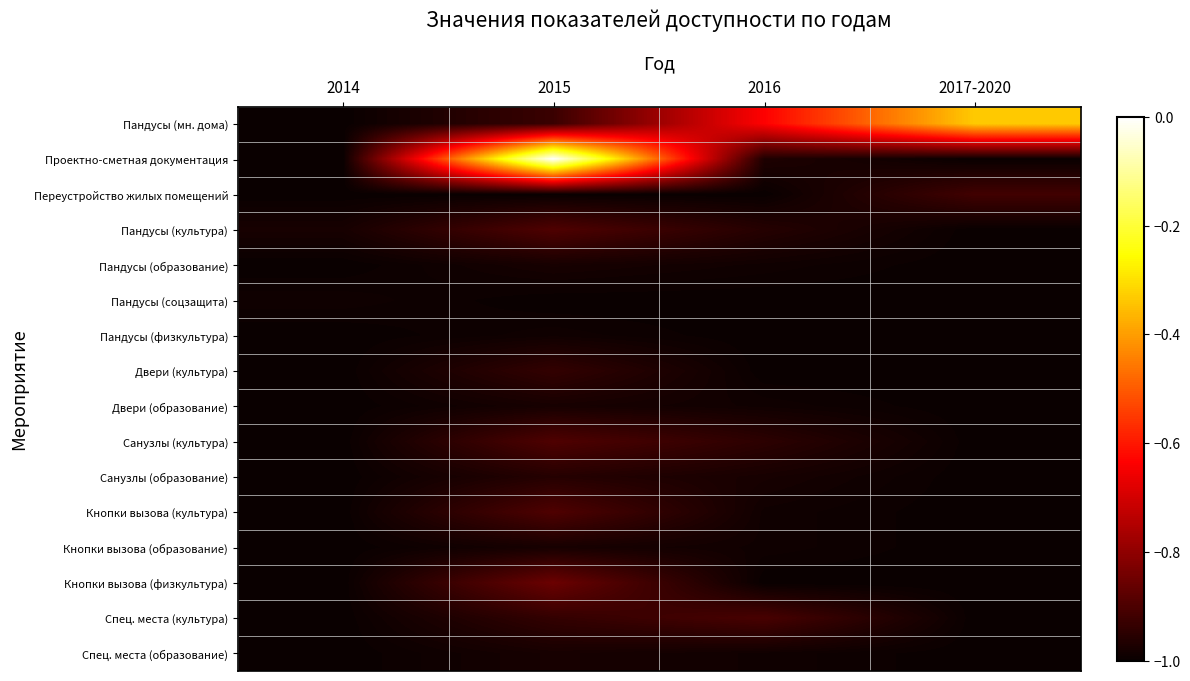

Rank the series by their maximum value, from lowest to highest.

Пандусы (соцзащита), Пандусы (физкультура), Пандусы (образование), Двери (образование), Кнопки вызова (образование), Спец. места (образование), Санузлы (образование), Двери (культура), Переустройство жилых помещений, Спец. места (культура), Пандусы (культура), Санузлы (культура), Кнопки вызова (культура), Кнопки вызова (физкультура), Пандусы (мн. дома), Проектно-сметная документация